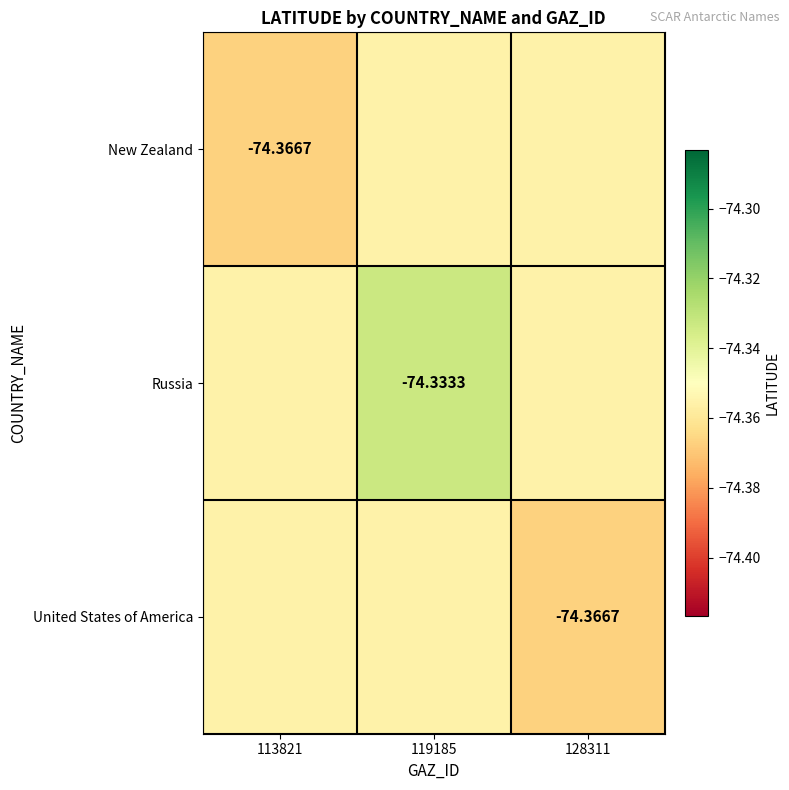

How many series are shown in this chart?

3